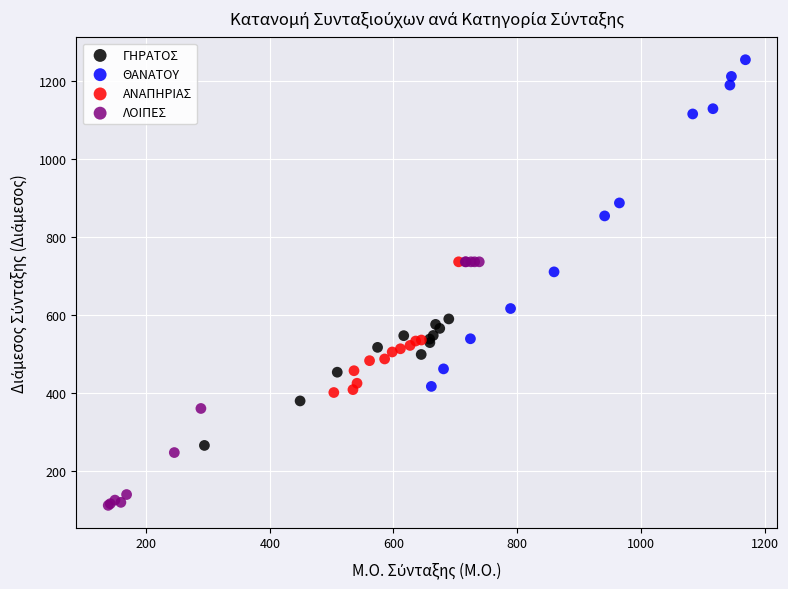

Which series reaches the maximum Y coordinate?

ΘΑΝΑΤΟΥ